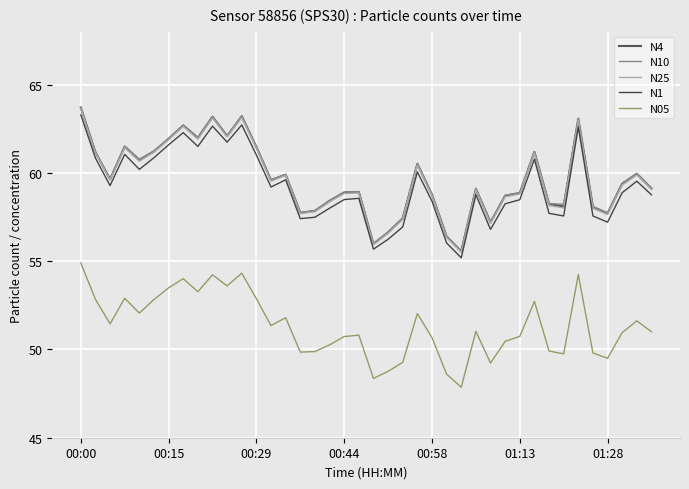

How many interior local peaks does the N25 series have?

11